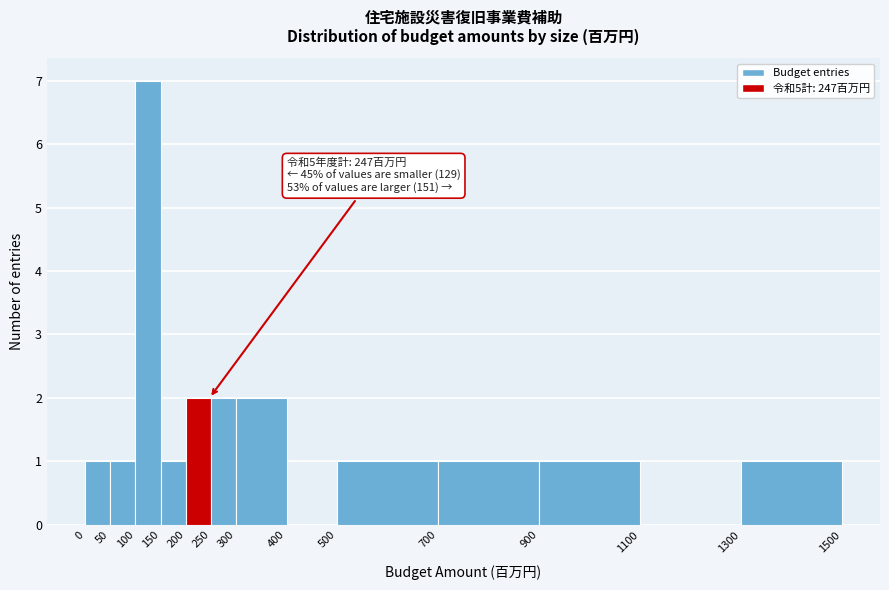

Over which range of the x-axis is the bar tallest?

100 to 150